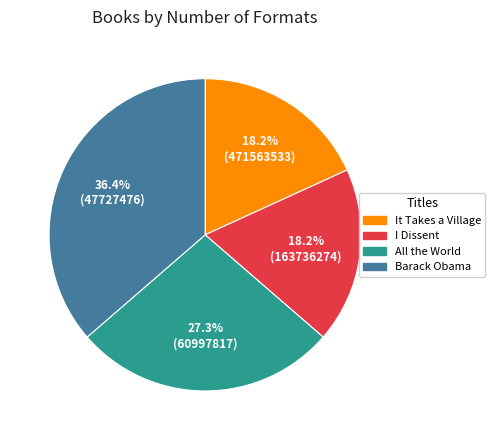

True or false: I Dissent accounts for 18% of the total.

True